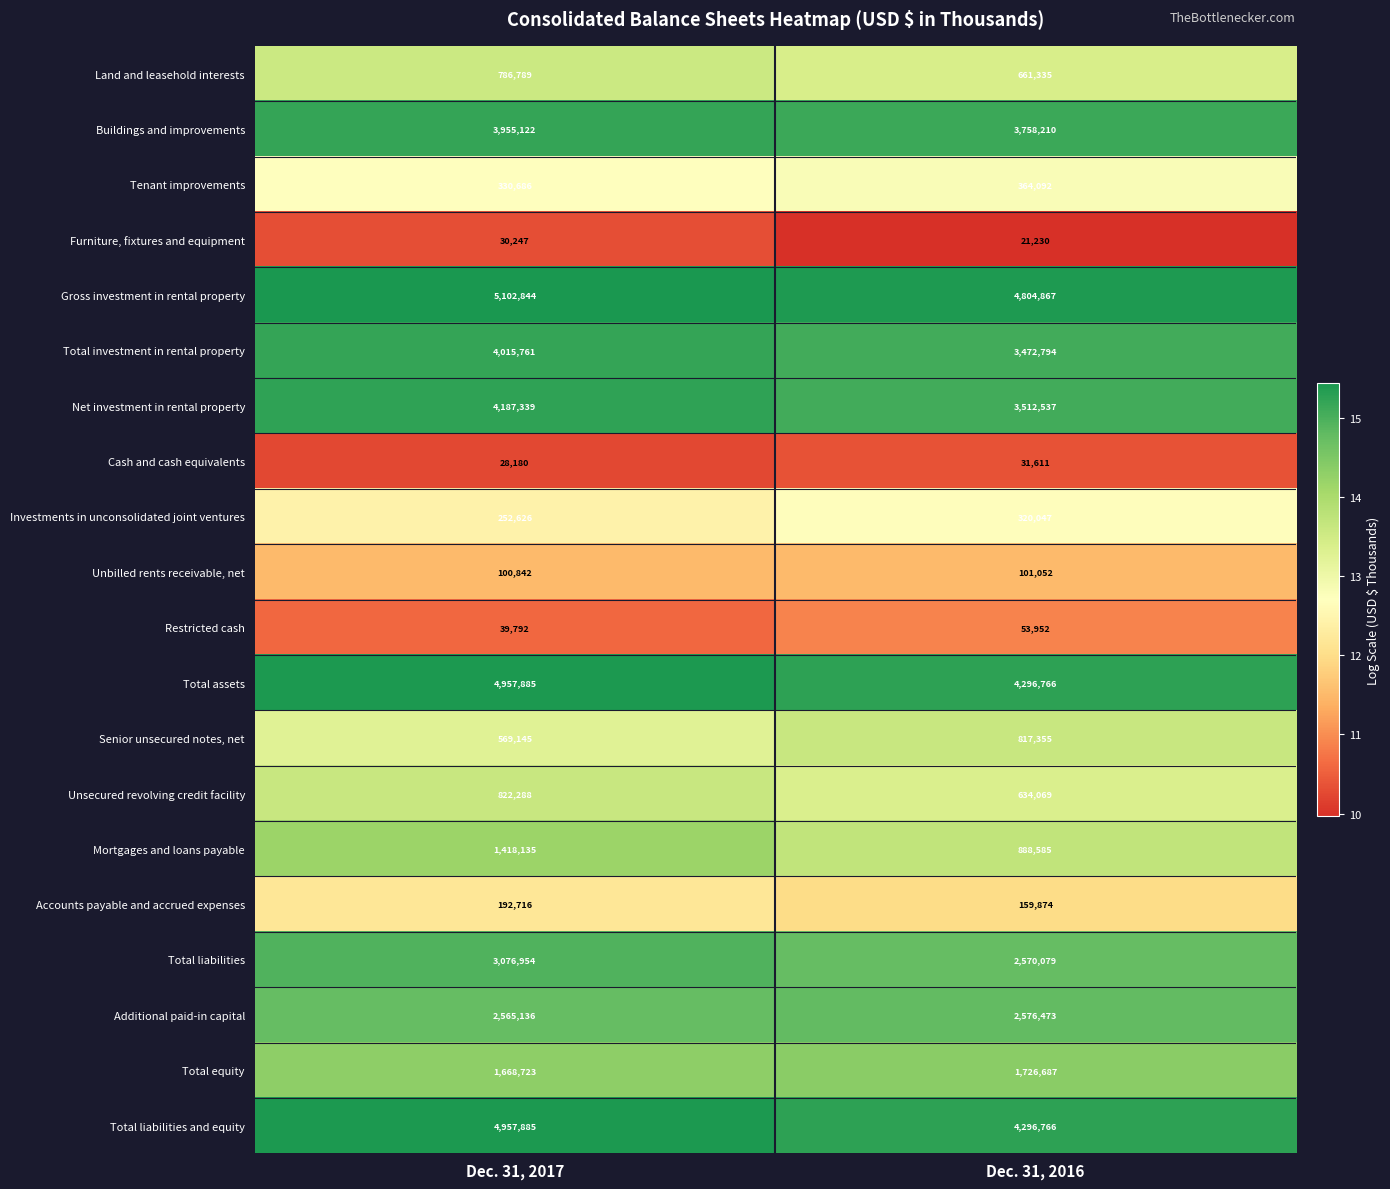

Rank the categories by Total equity value from highest to lowest.

Dec. 31, 2016, Dec. 31, 2017